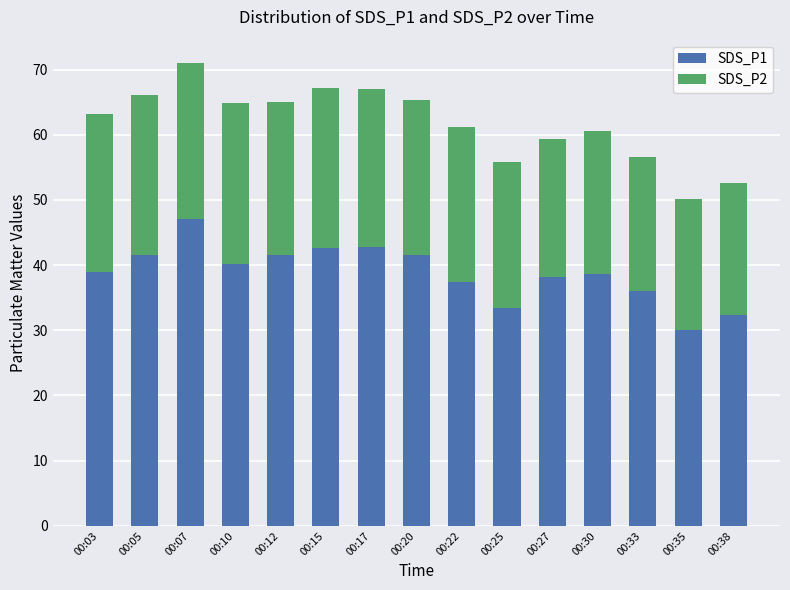

Is it true that SDS_P1 equals 47.0 at 00:07?

True